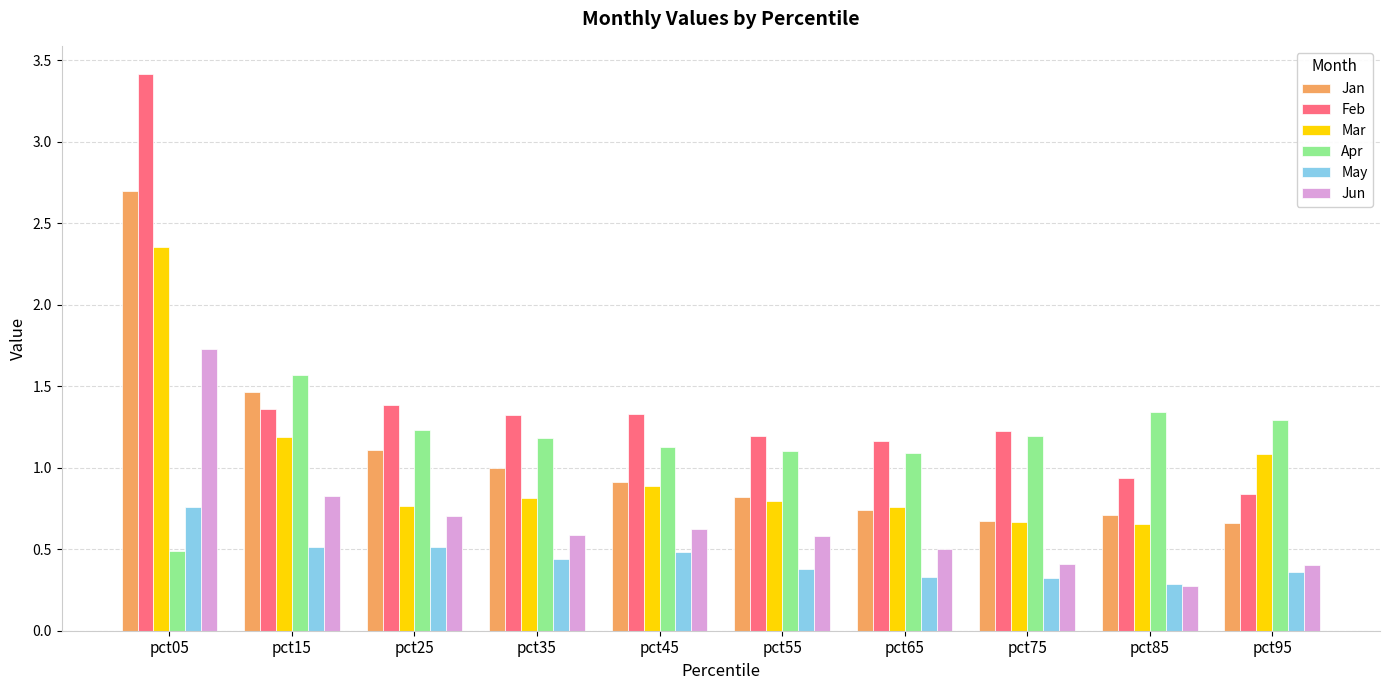

What is the value of the Jun bar at the 4th from the left?

0.6